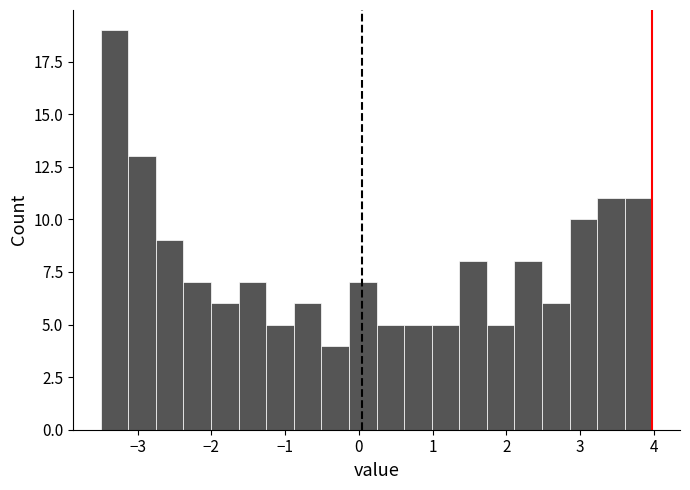

Read against the x-axis, roughly where is the centre of the tallest bar?

-3.3